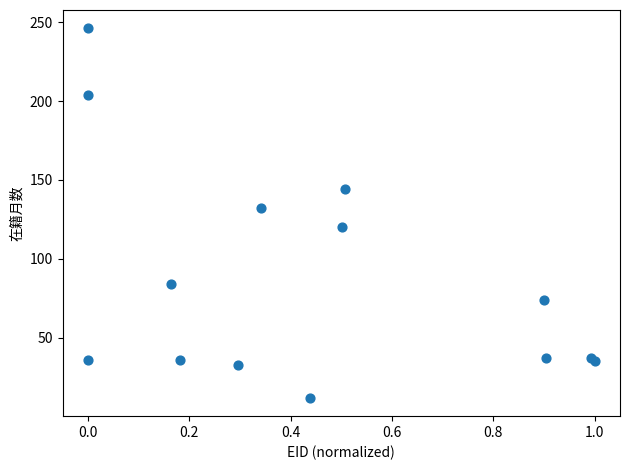

What Y value in the scatter plot is closest to 129?

132